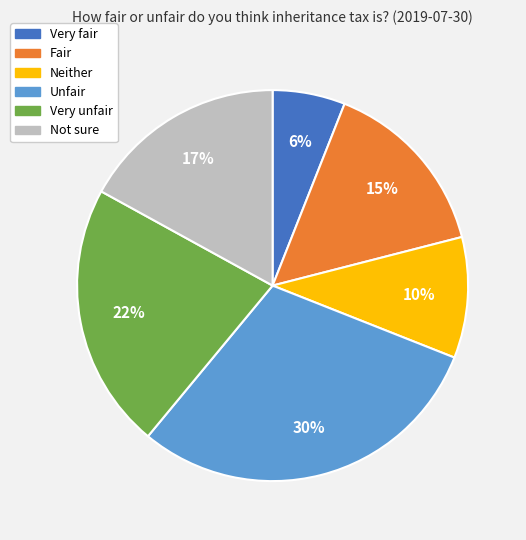

To the nearest percent, what portion does Very fair represent?

6%